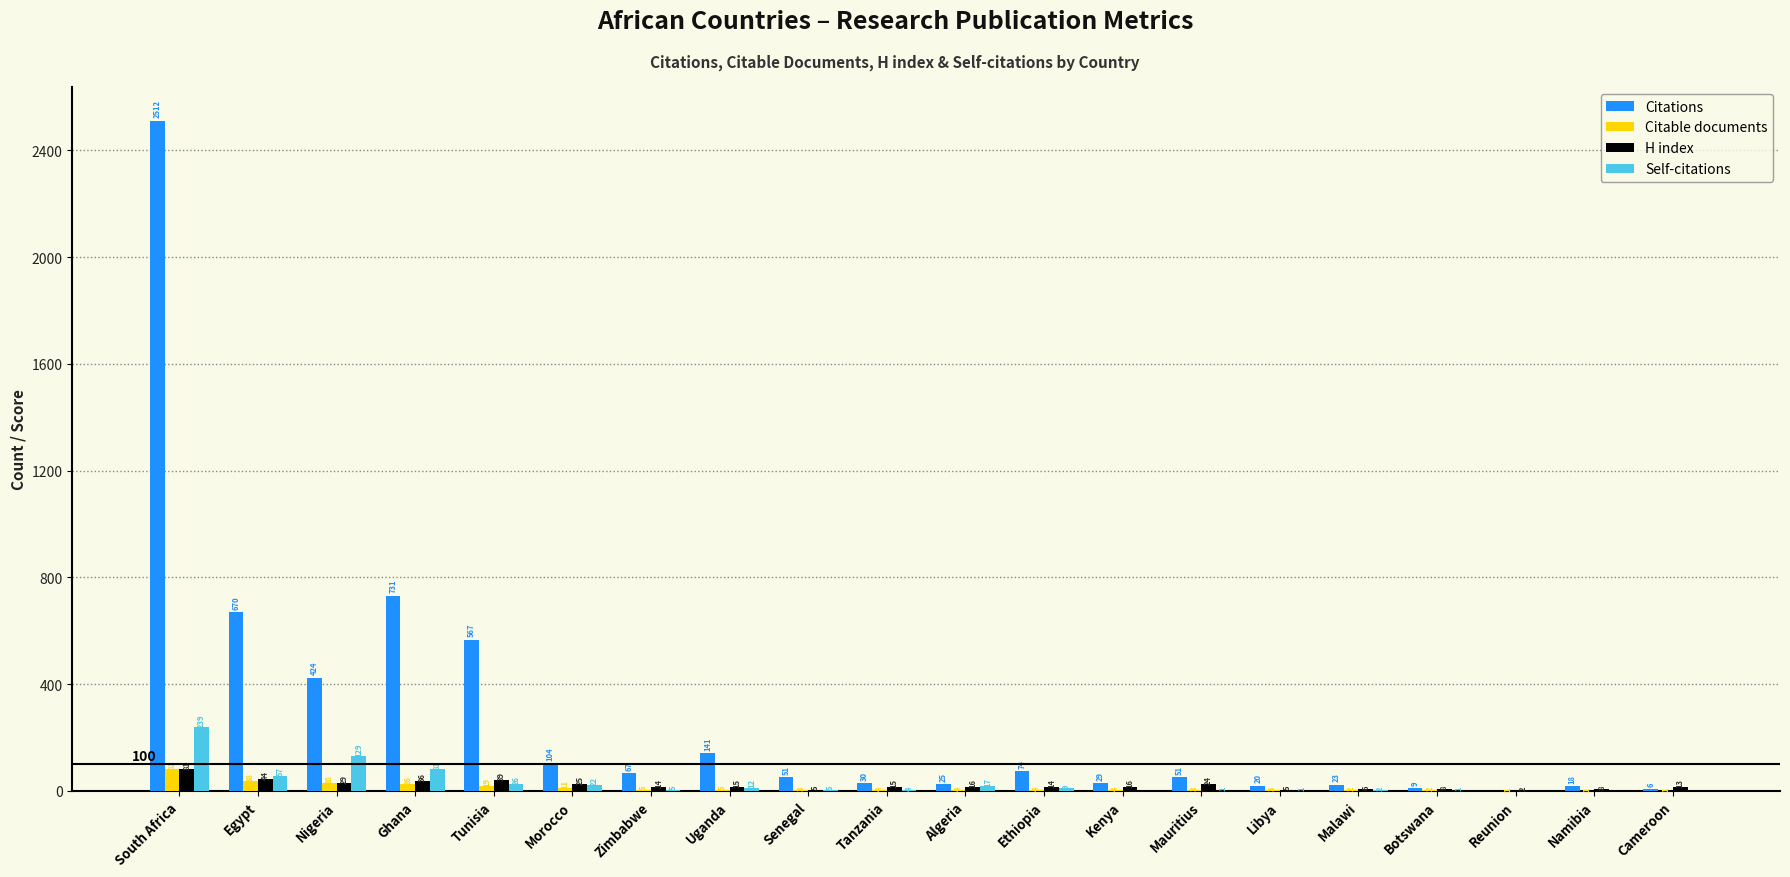

Count the number of data series in this chart.

4